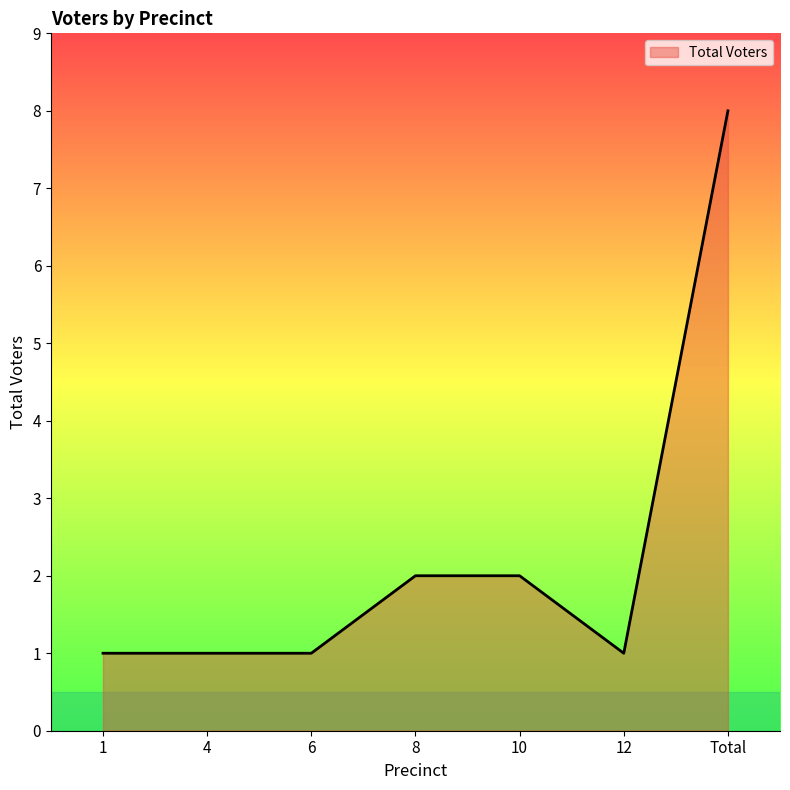

How many series are shown in this chart?

1